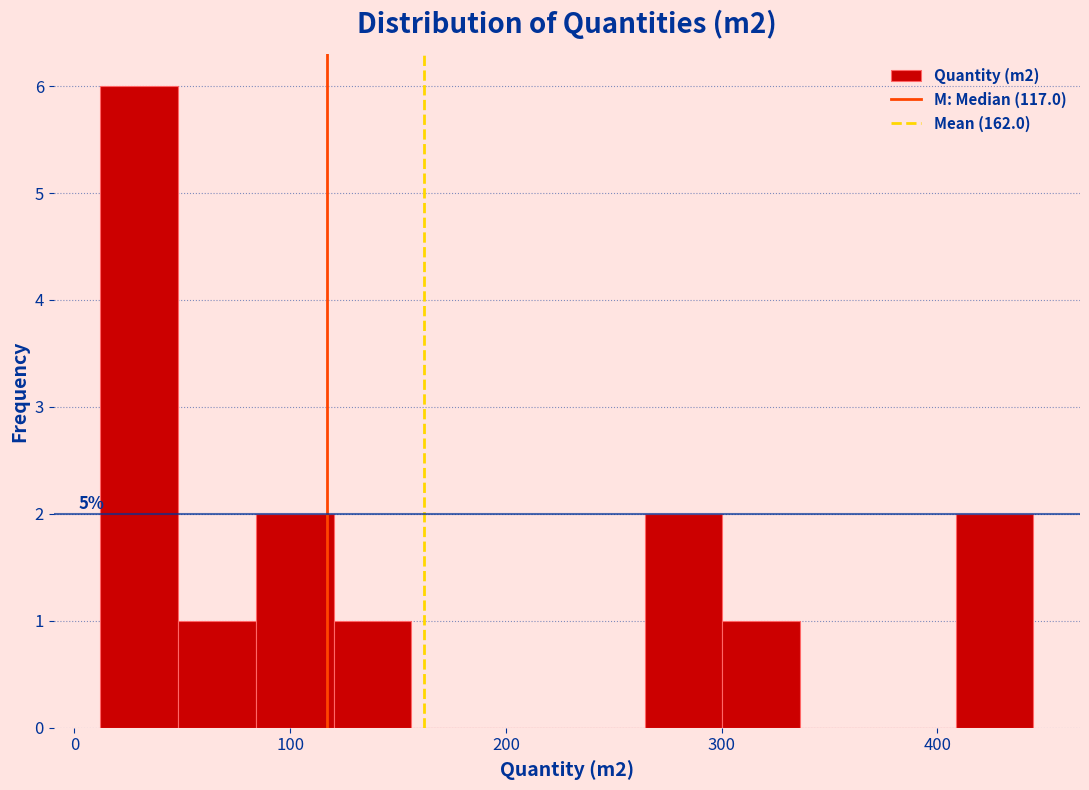

Read against the x-axis, roughly where is the centre of the tallest bar?

30